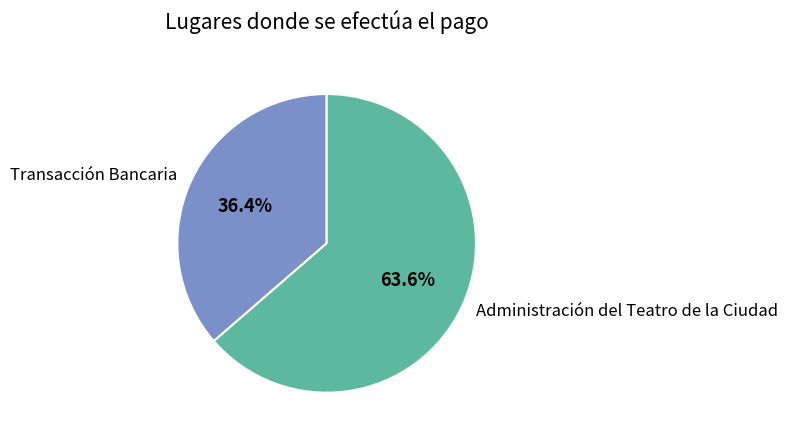

Between Administración del Teatro de la Ciudad and Transacción Bancaria, which is larger?

Administración del Teatro de la Ciudad